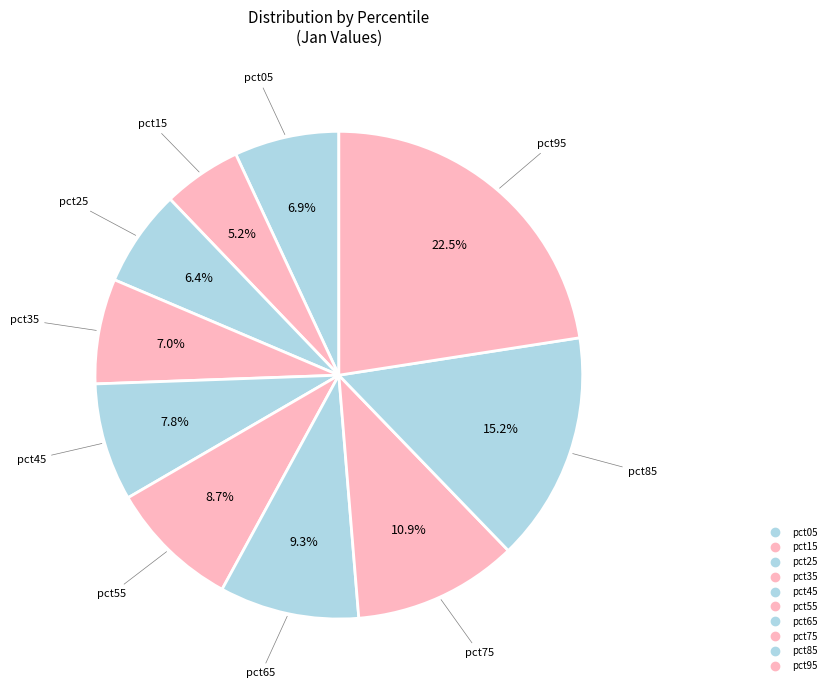

Count the number of slices in the pie.

10